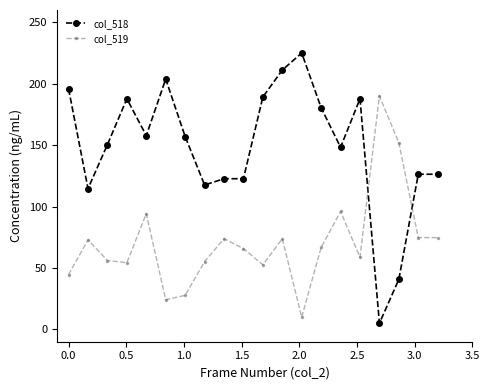

Rank the series by their maximum value, from lowest to highest.

col_519, col_518